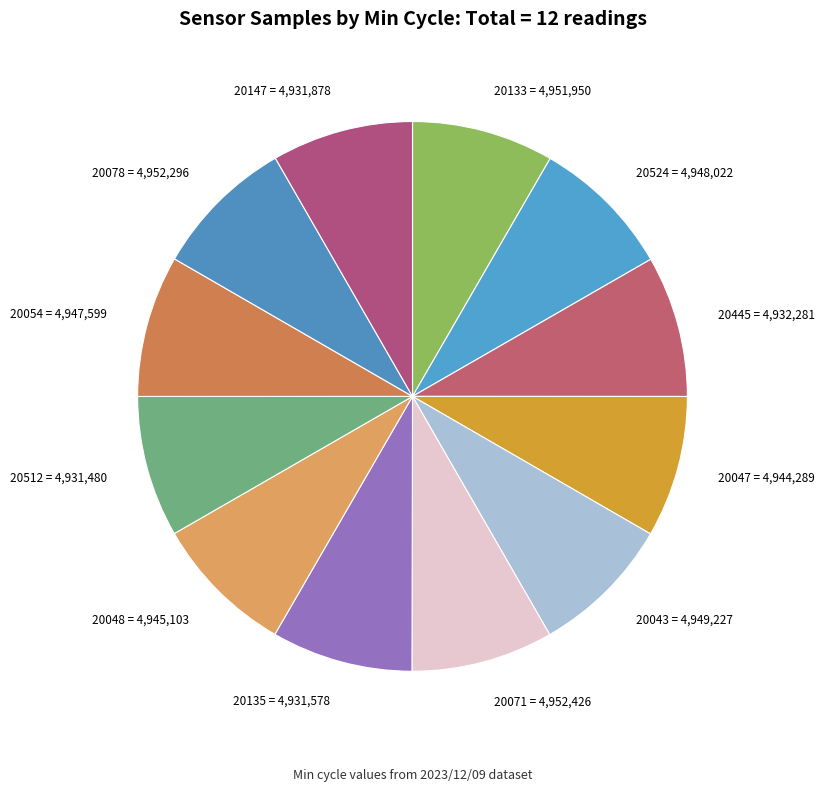

Does any single category account for the majority?

No